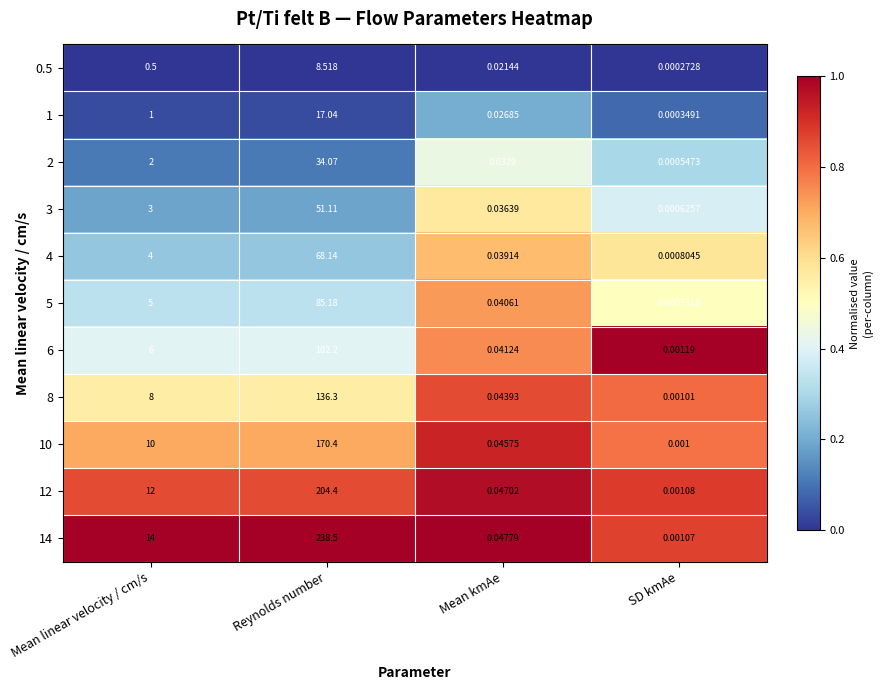

List the labels in order of 5 value, smallest first.

SD kmAe, Mean kmAe, Mean linear velocity / cm/s, Reynolds number